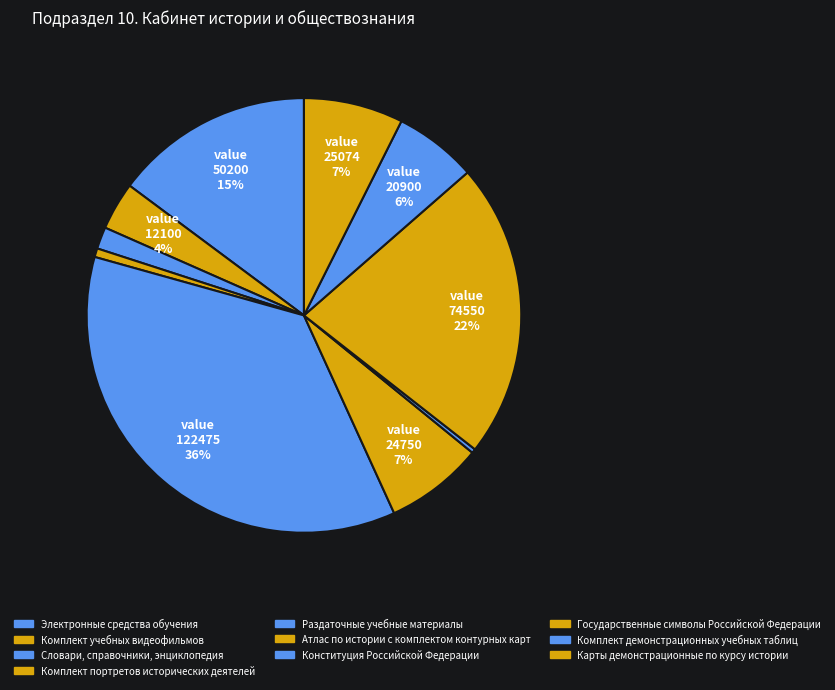

Which category has the biggest portion of the pie?

Раздаточные учебные материалы